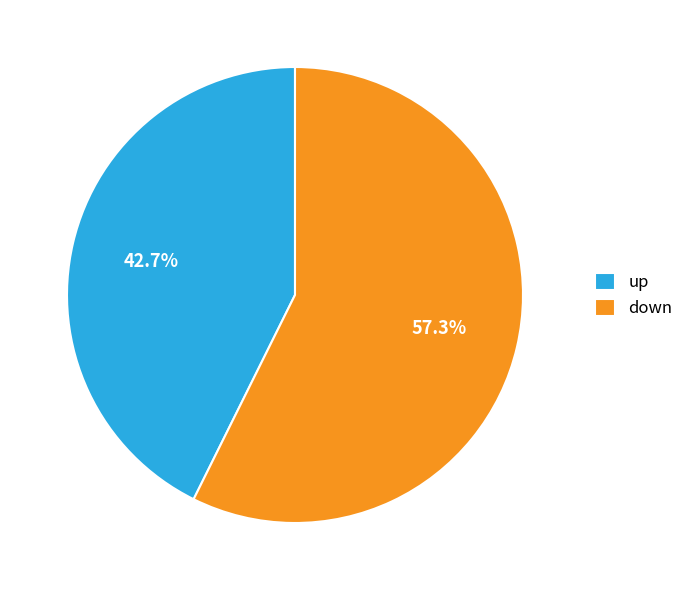

Which slice is the largest?

down